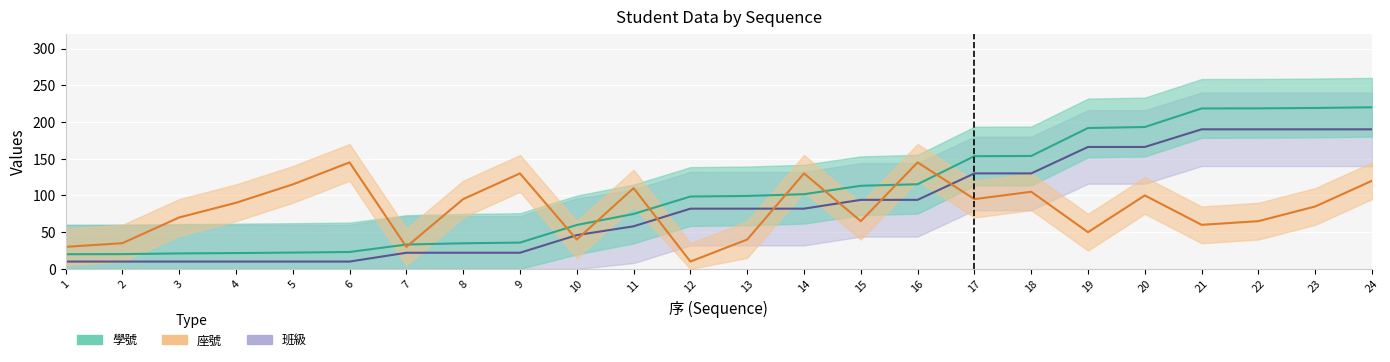

Where does the 座號 series first go above 90?

5